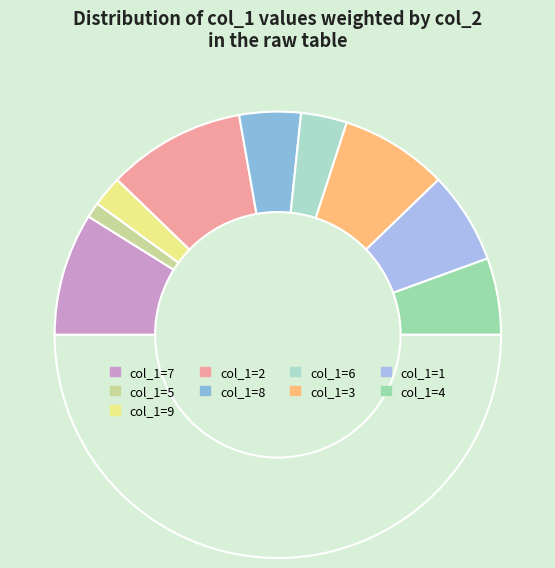

How many slices are in this pie chart?

10